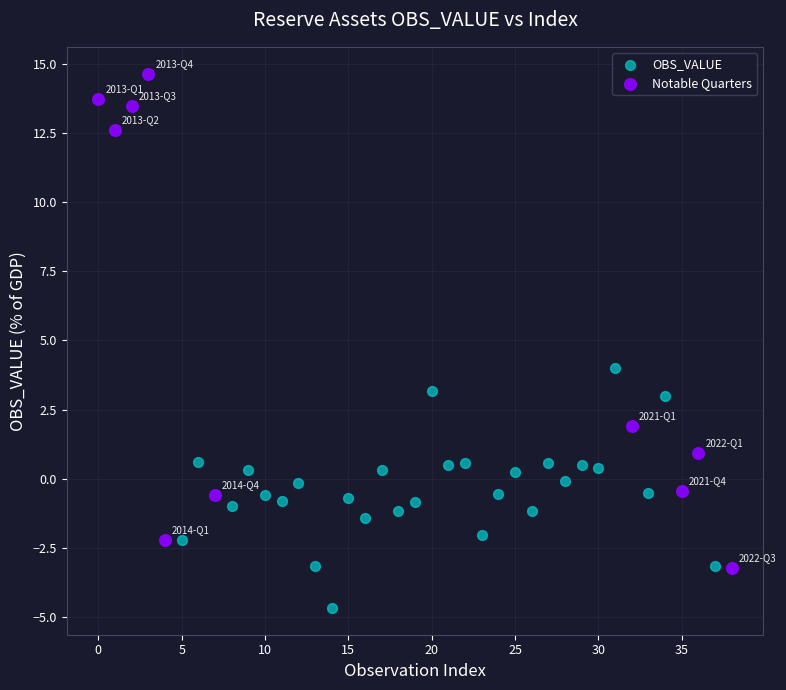

Which series contains the lowest Y value?

OBS_VALUE